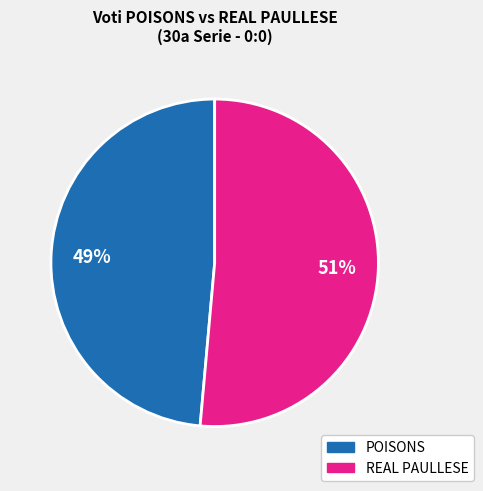

Is there a majority slice in this chart?

Yes